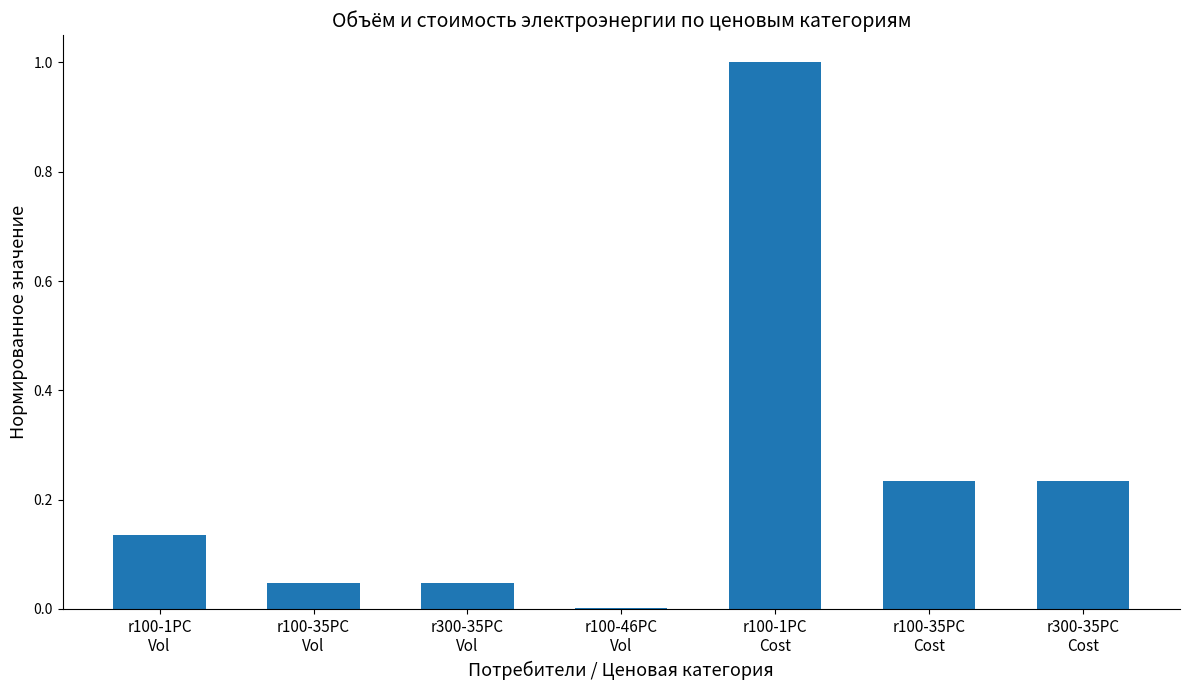

What is the greatest value displayed?

1.0